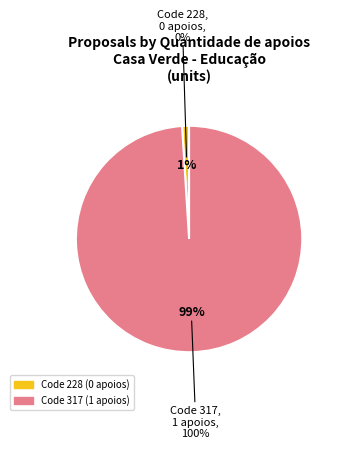

To the nearest percent, what percentage of the pie is 317?

100%